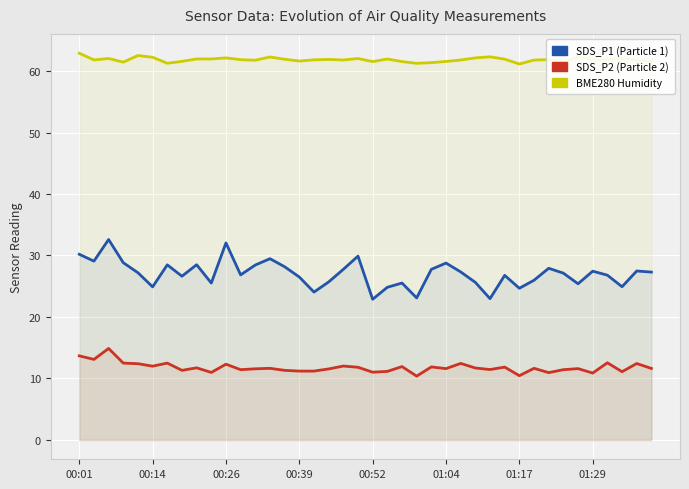

Read the BME280 Humidity value at 01:29.

61.9